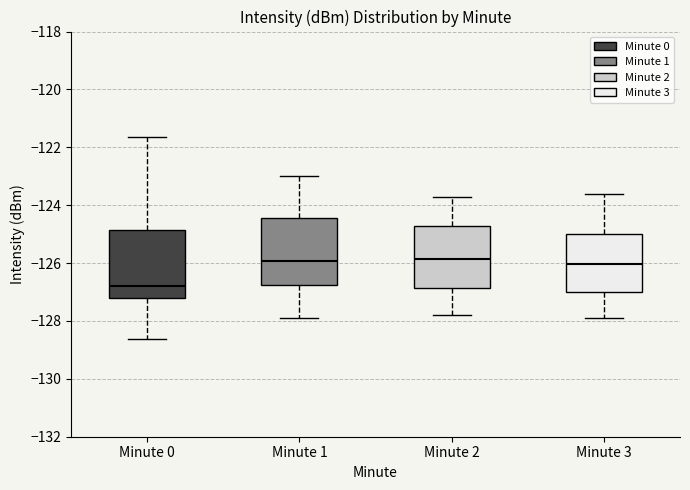

Where does the upper whisker of the box for Minute 2 end on the y-axis? The values are not printed on the chart, so give them approximately, as read against the axis.

-123.6